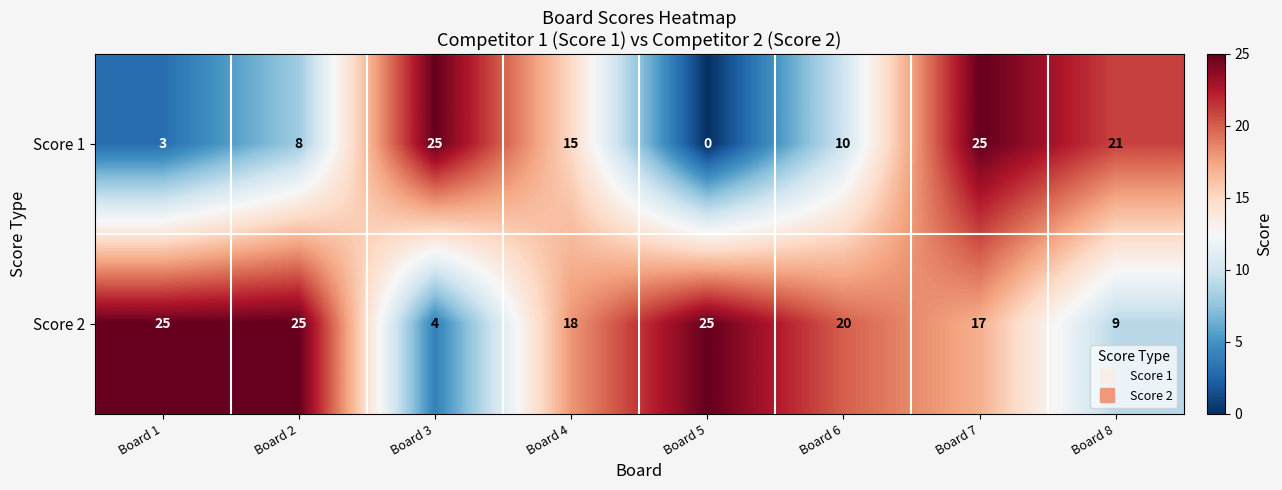

What is the highest value of the Score 2 series?

25